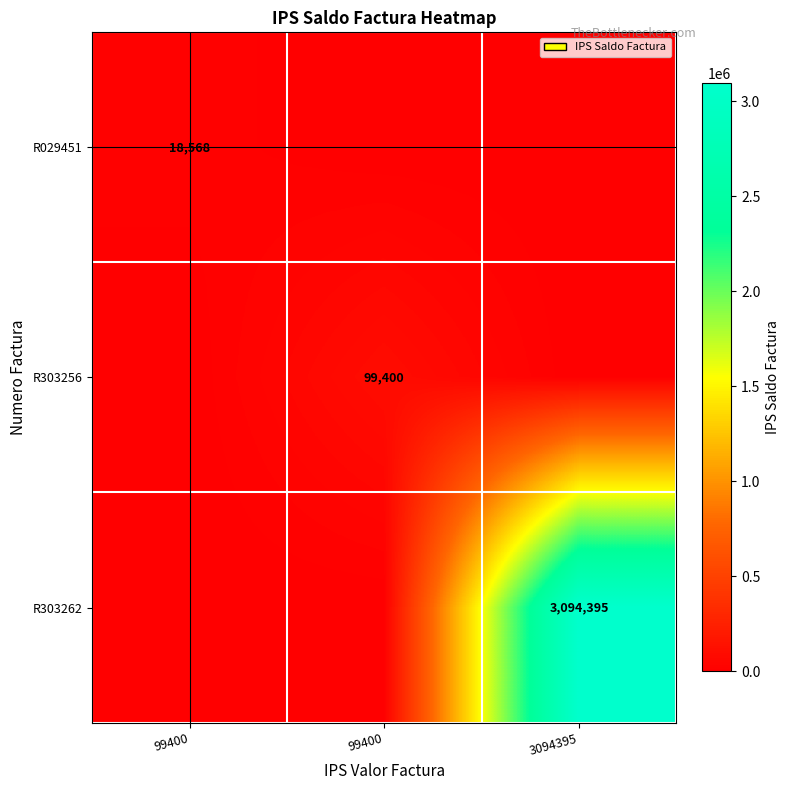

The R303262 series shows 0 at 99400. True or false?

True